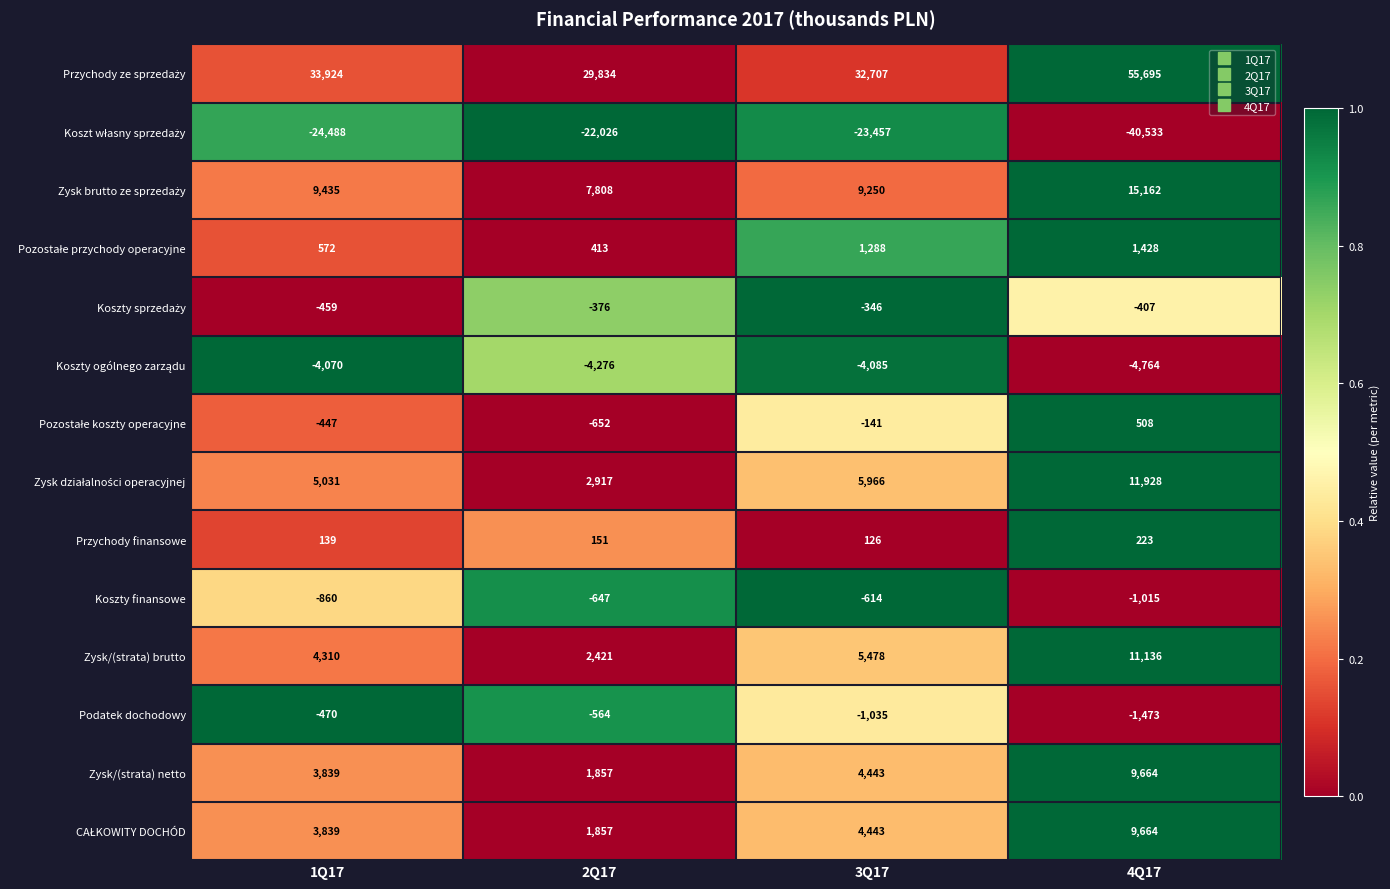

The Podatek dochodowy series shows -581 at 4Q17. True or false?

False